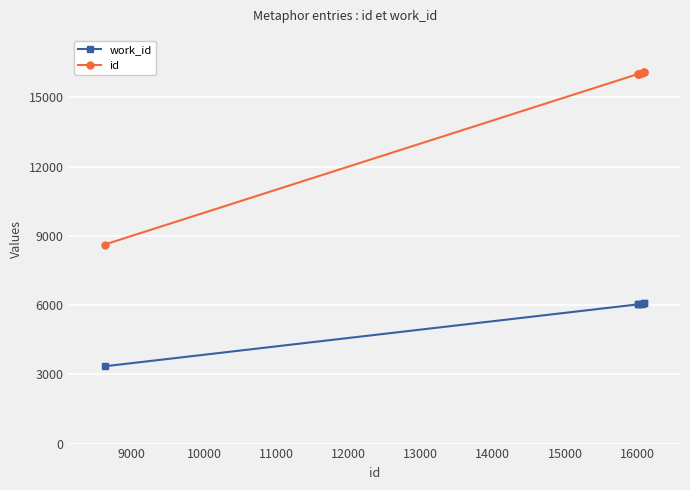

Which series has the largest range (max minus min)?

id